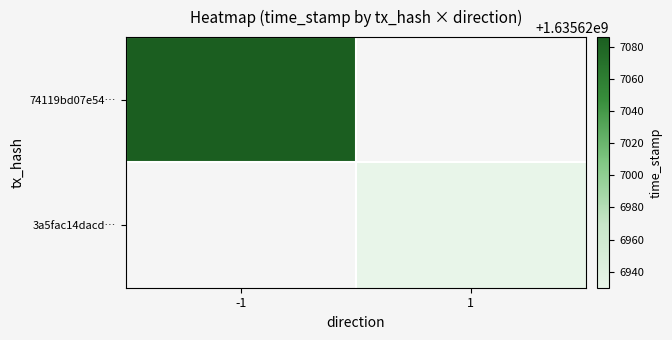

The 3a5fac14dacdcbfbb28af1cb3aff9afd5b0671a series shows 1635626930 at time_stamp. True or false?

True